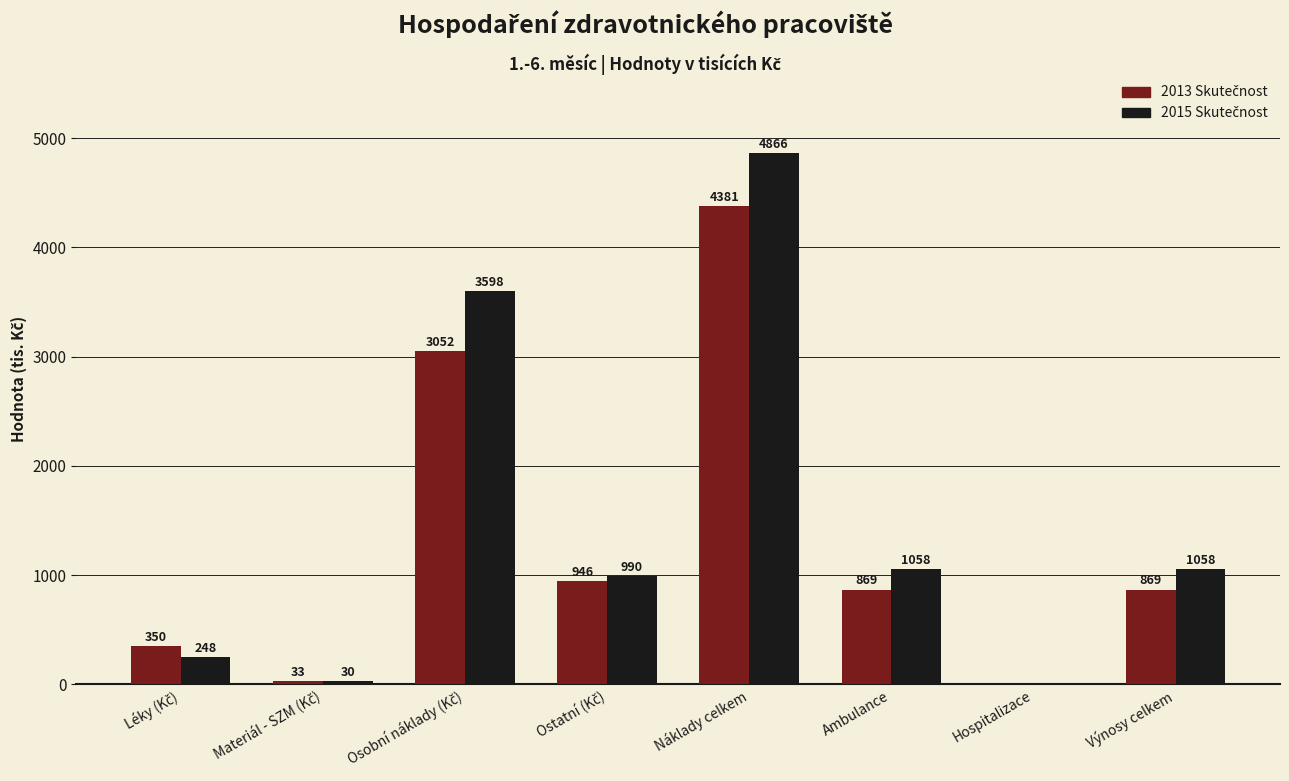

Are the bars horizontal?

No